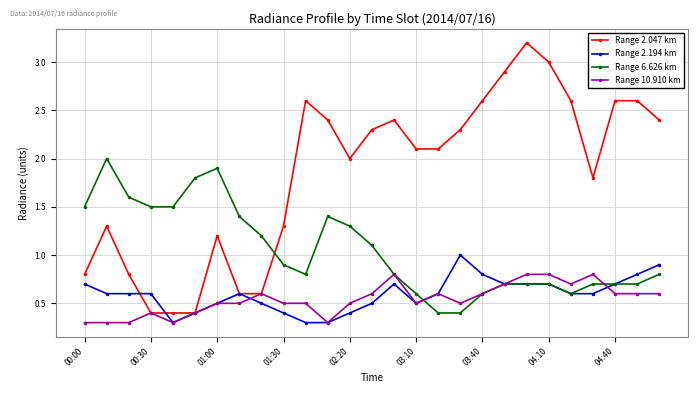

Rank the series by their maximum value, from highest to lowest.

Range 2.047 km, Range 6.626 km, Range 2.194 km, Range 10.910 km